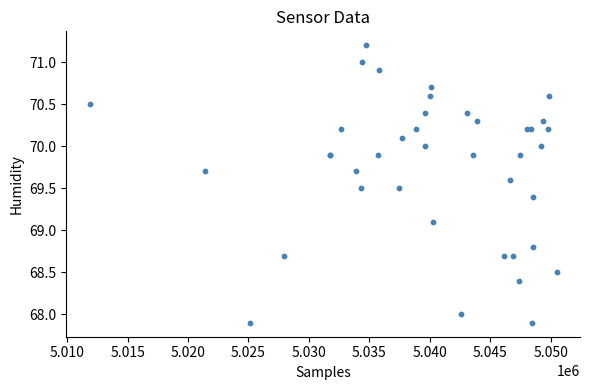

What Y value in the scatter plot is closest to 69?

69.1